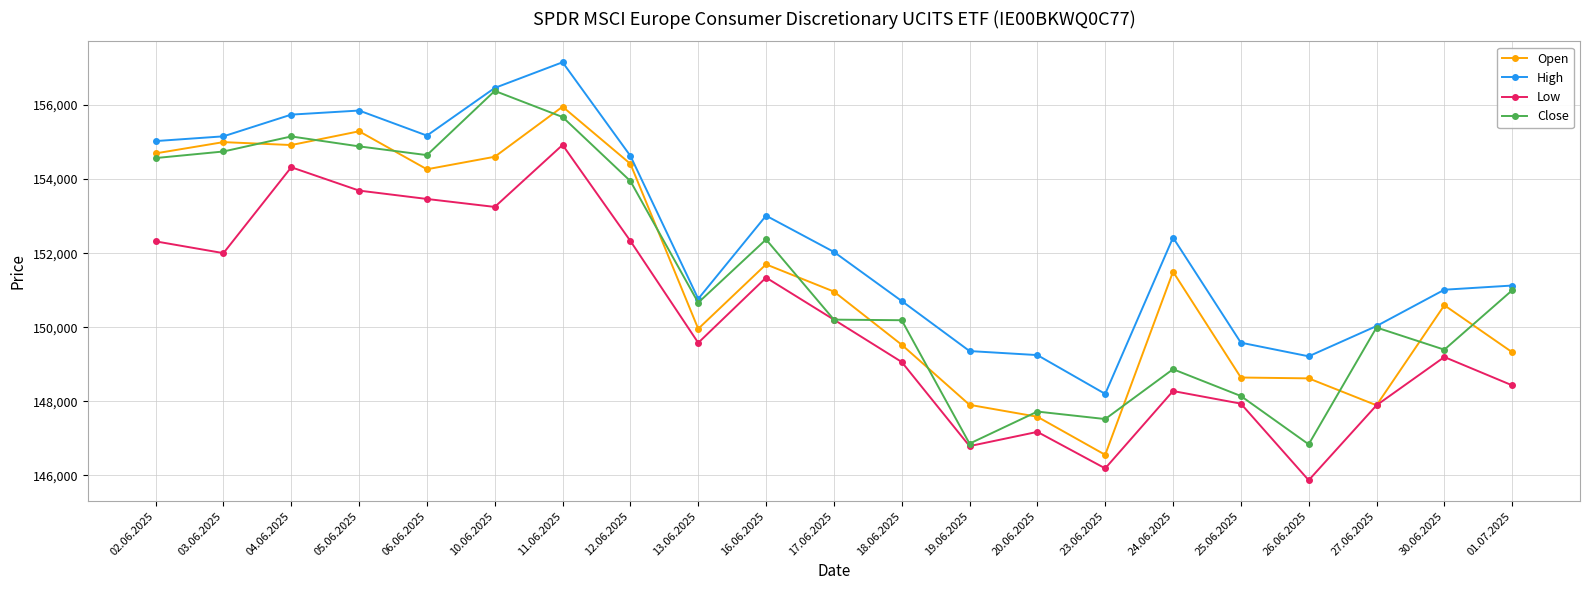

Between 23.06.2025 and 27.06.2025, which series saw the biggest shift?

Close